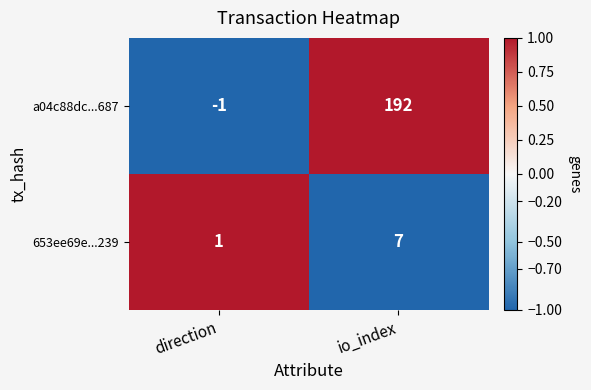

Reading left to right, list all the values displayed in this chart.

a04c88dc...687: -1	192
653ee69e...239: 1	7